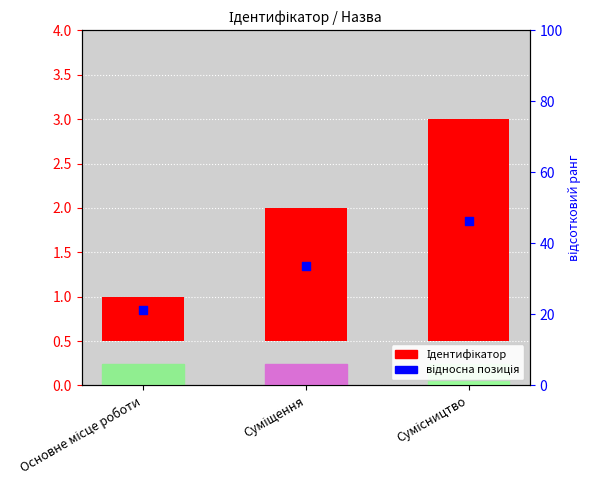

Is the value of Ідентифікатор at Сумісництво greater than the value of відносна позиція at Основне місце роботи?

Yes